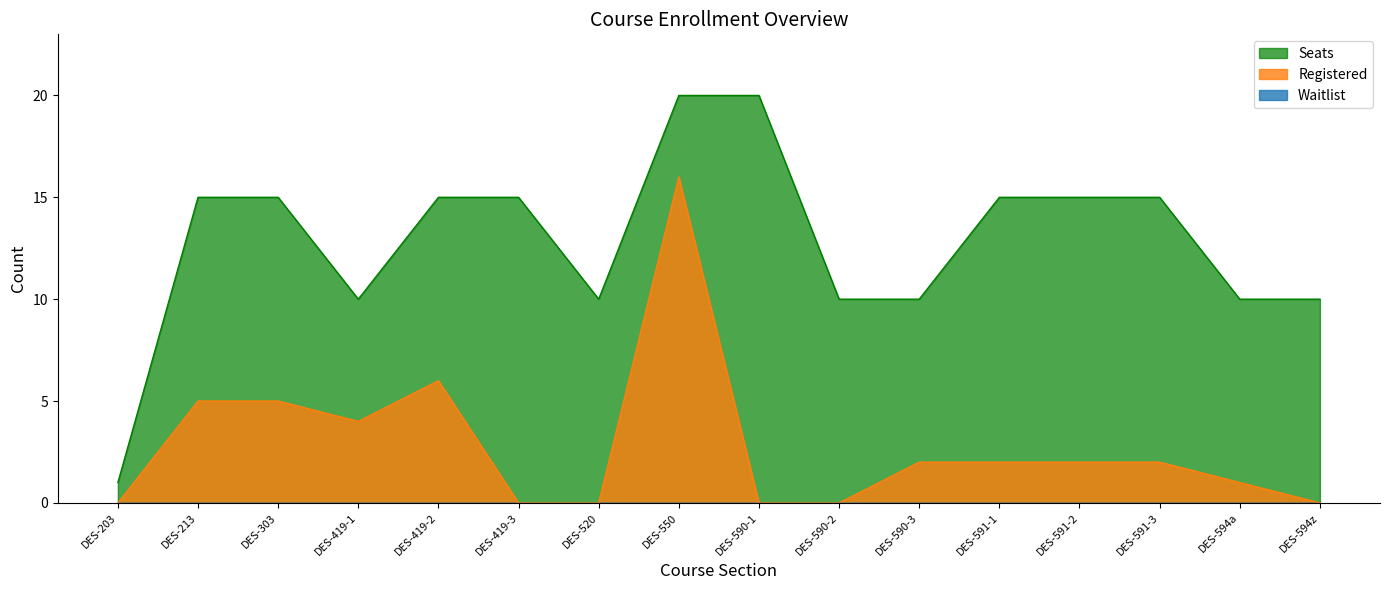

In Registered, how many points are higher than both neighbors (excluding endpoints)?

2